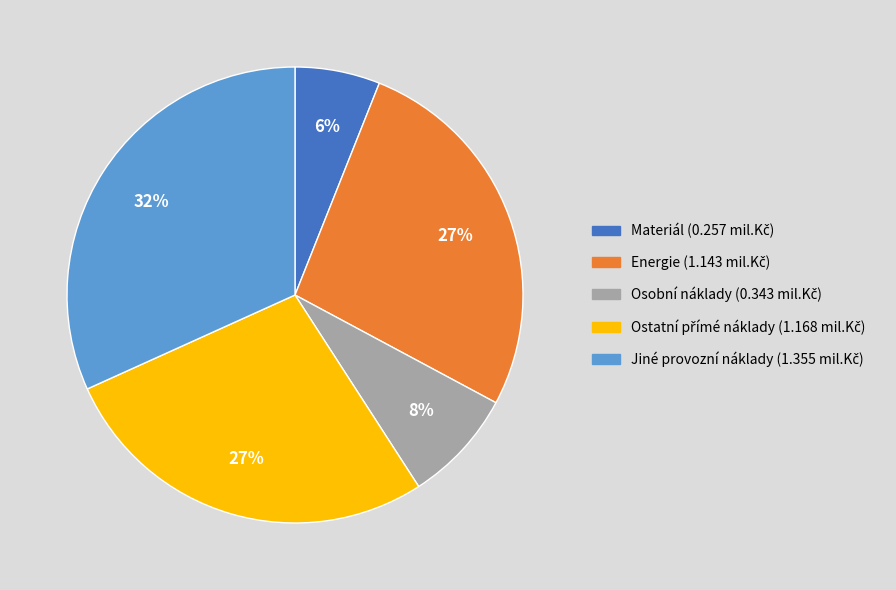

How many slices are in this pie chart?

5